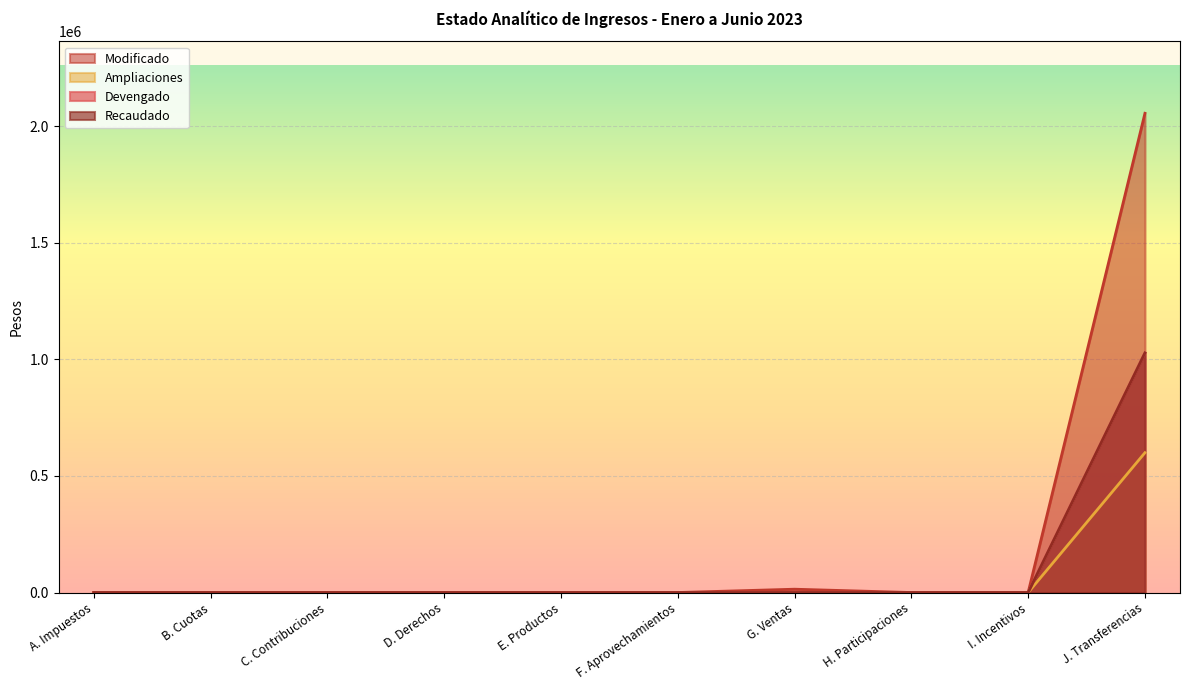

How many data points in Ampliaciones are above 0?

1